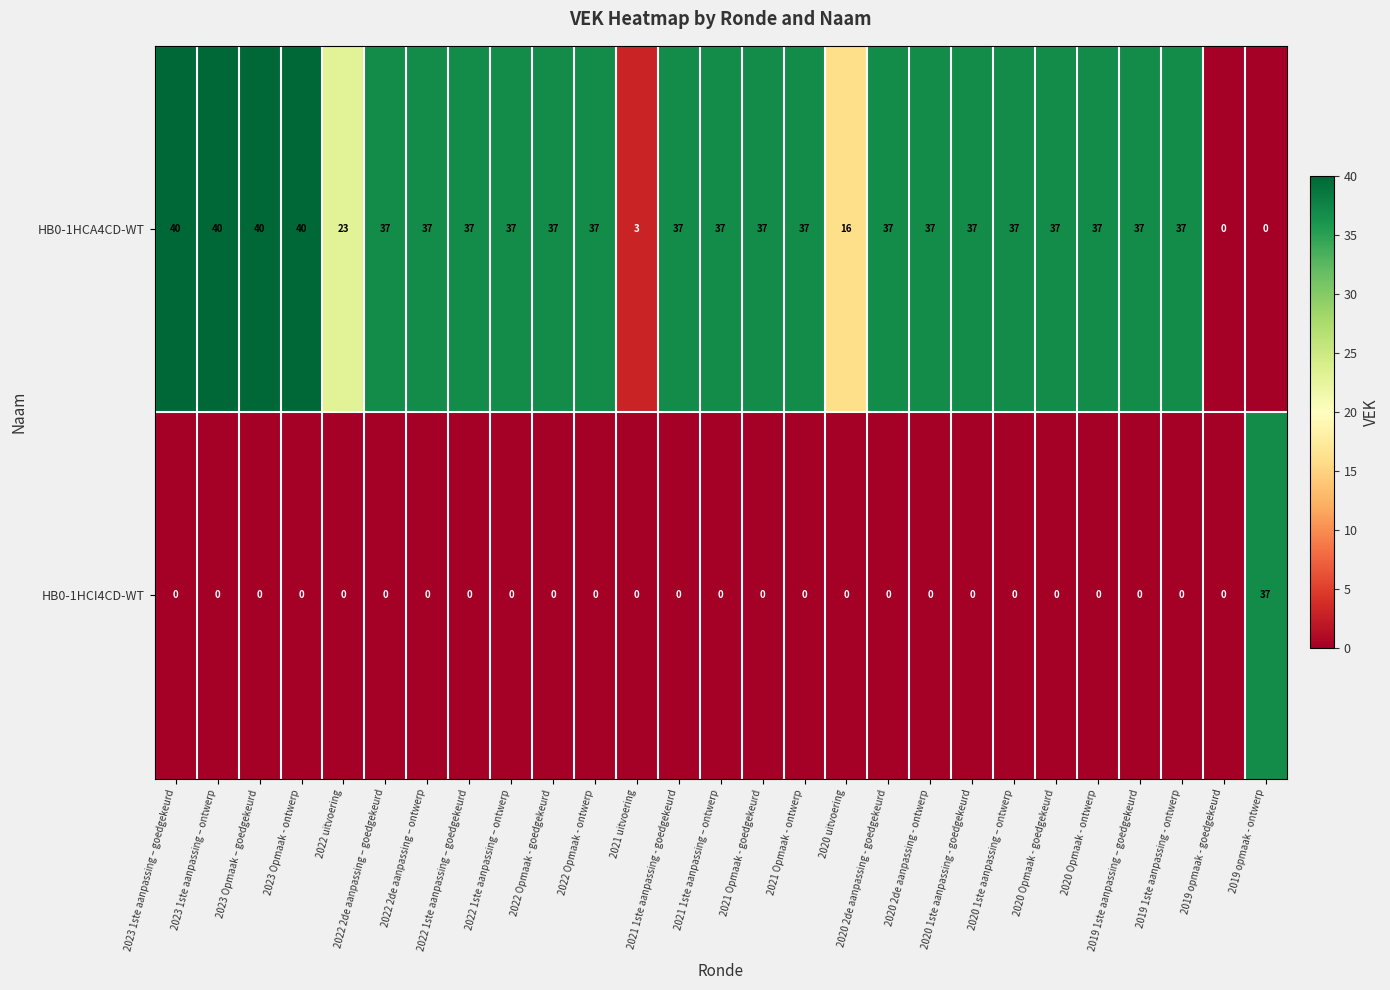

What is the average value of the HB0-1HCA4CD-WT series?

32